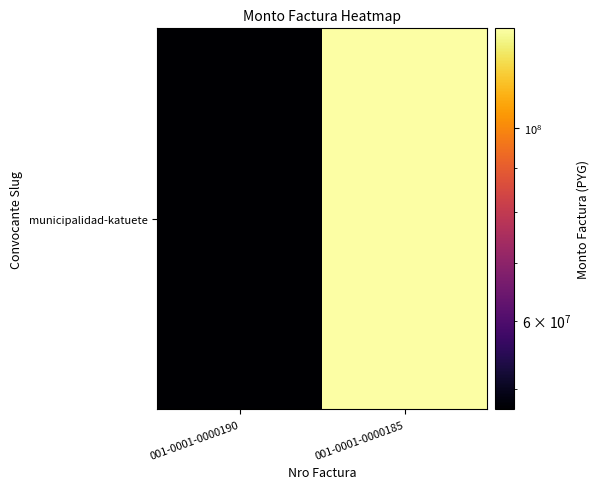

What is the maximum value shown in the chart?

130239375